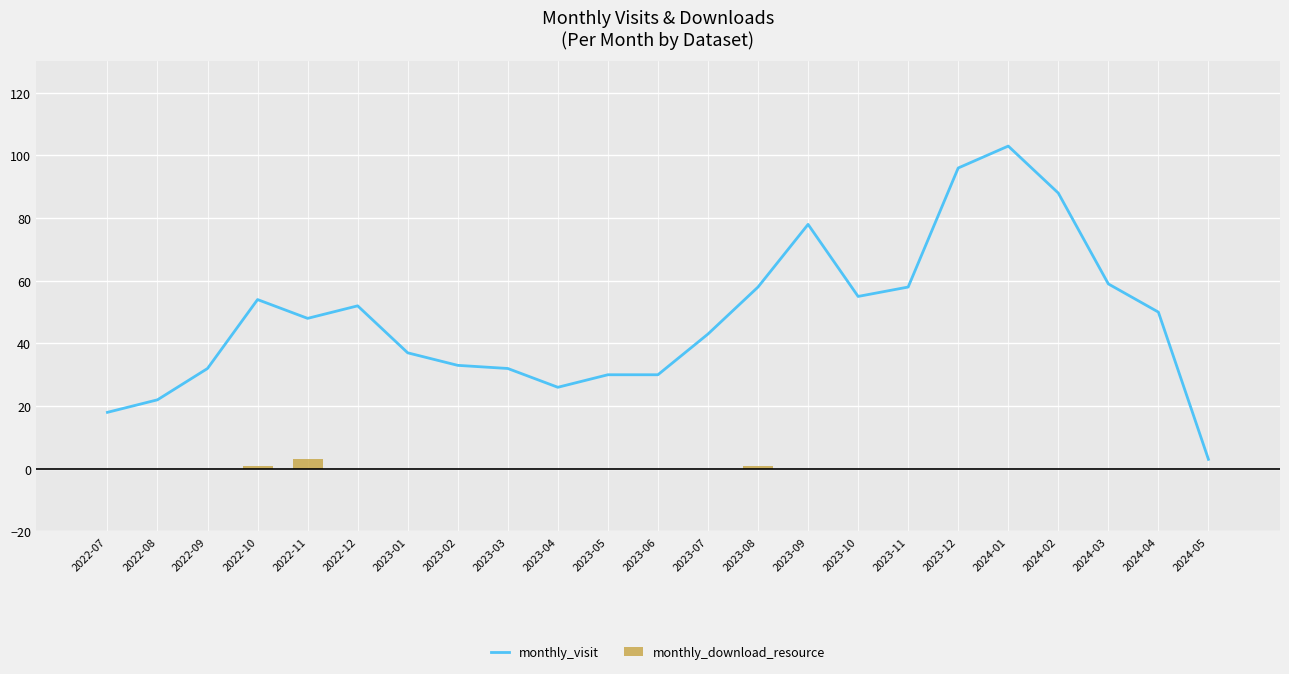

True or false: monthly_download_resource has a value of 0 at 2024-05.

True